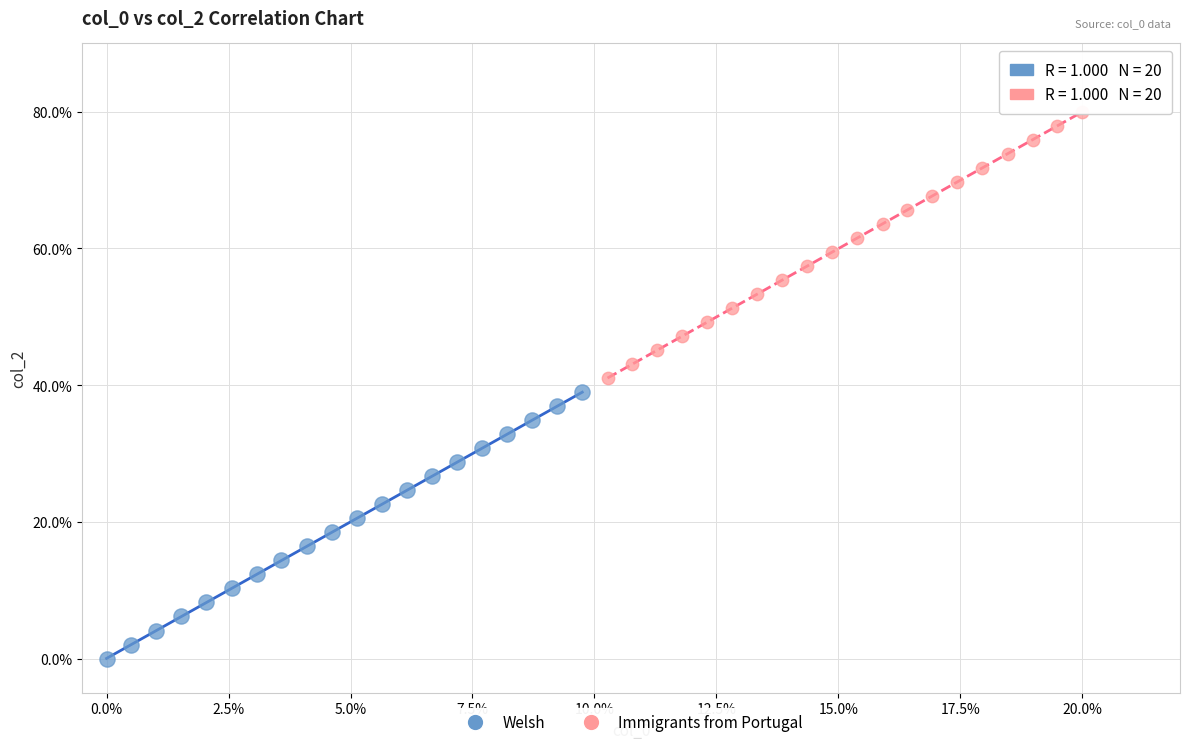

What are all the series names shown in the legend?

Welsh, Immigrants from Portugal